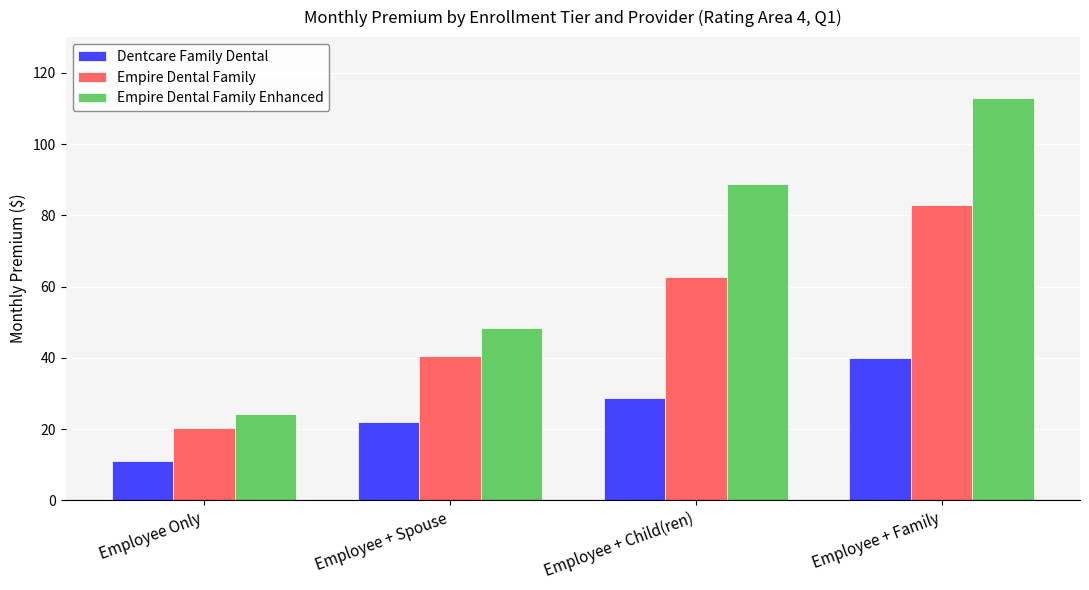

Is it true that Dentcare Family Dental equals 22.0 at Employee + Spouse?

True